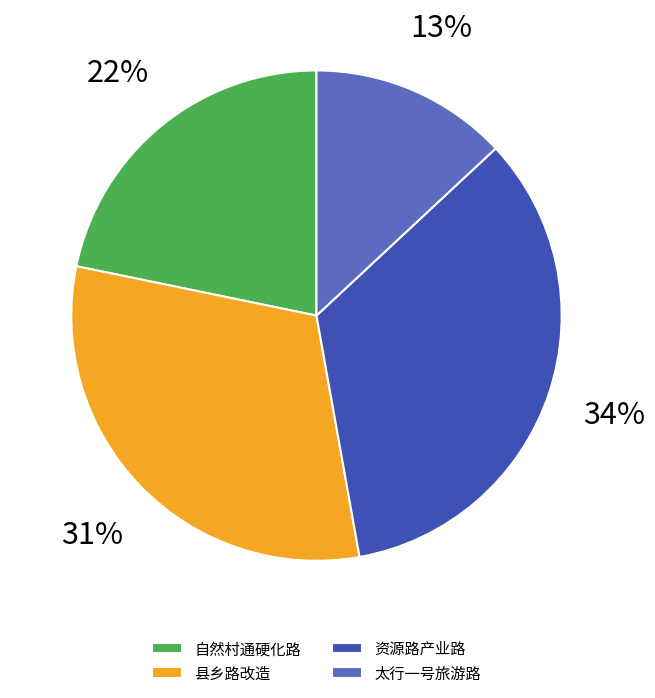

Approximately how many times larger is the value at 自然村通硬化路 compared to 县乡路改造?

0.7